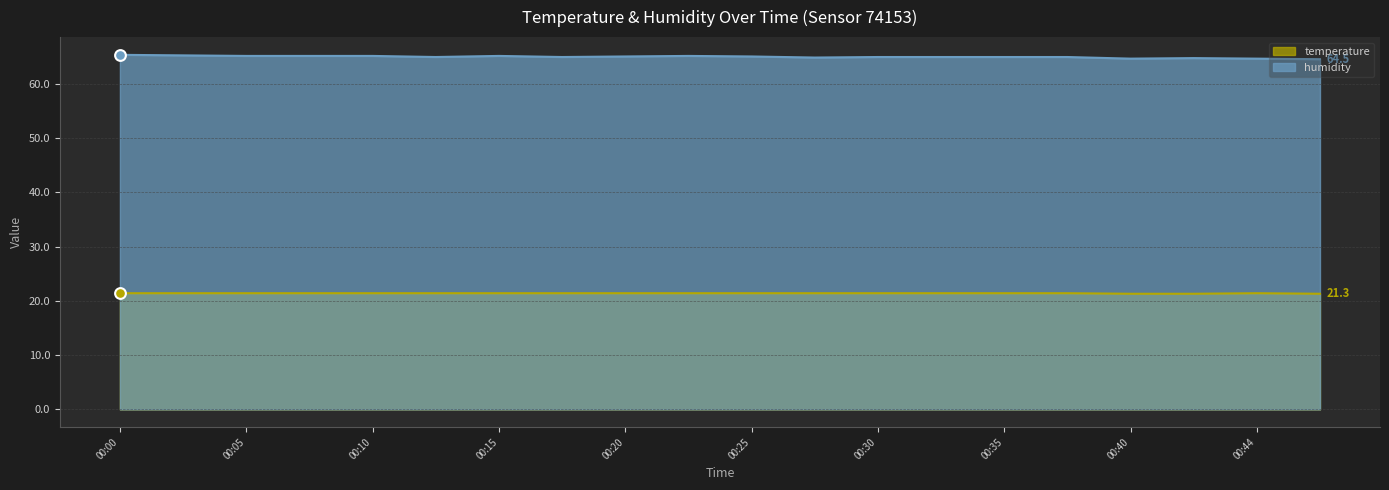

What are all the series names shown in the legend?

temperature, humidity